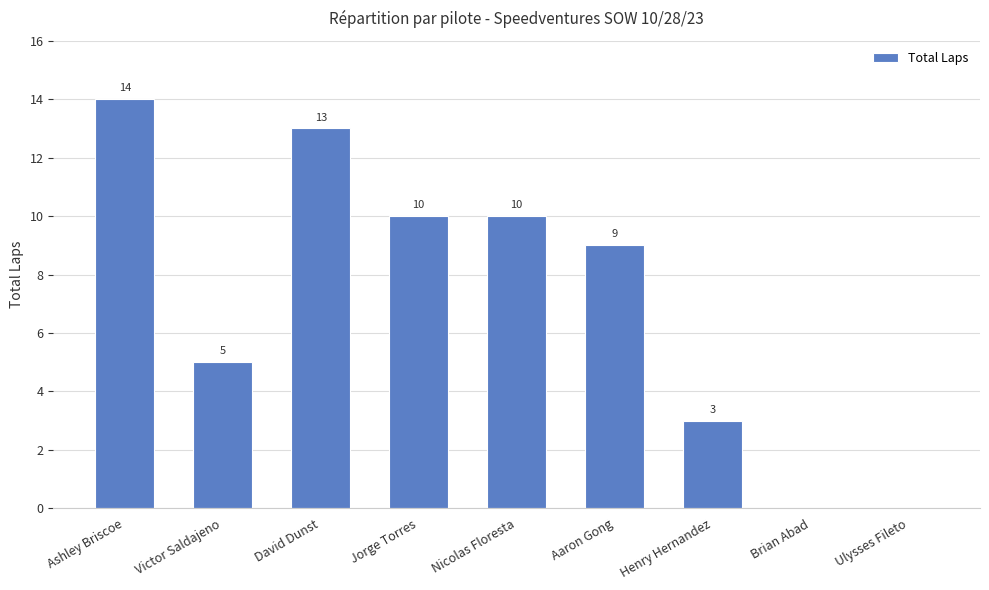

What is the average value?

7